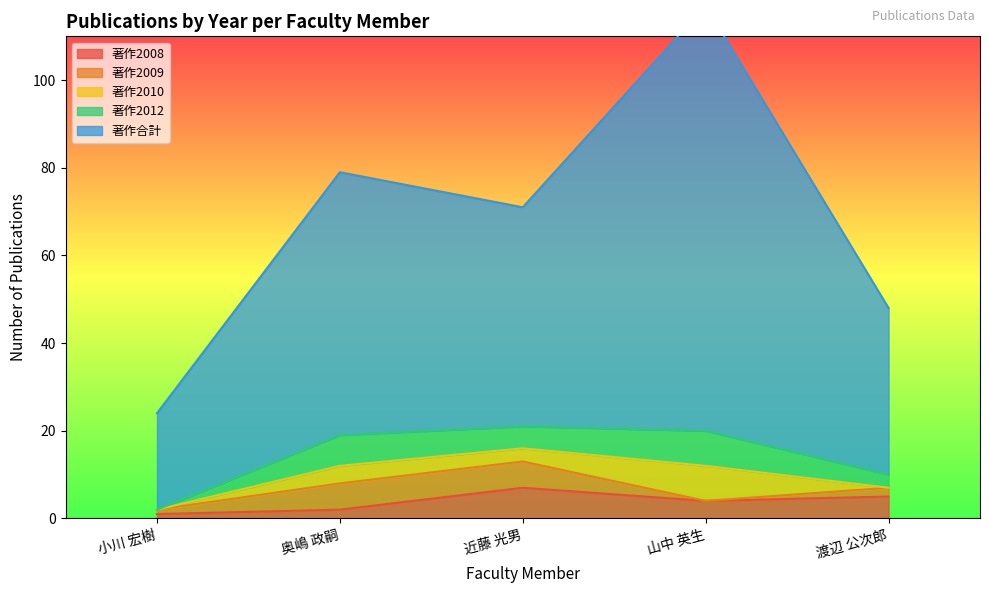

True or false: 著作2009 and 著作合計 cross at least once.

False